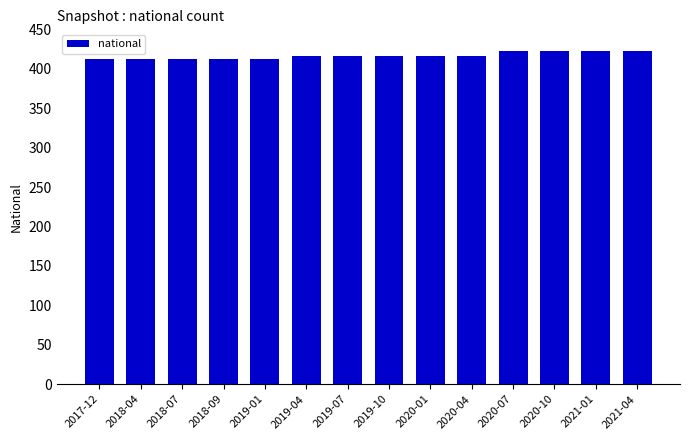

What is the average value?

417